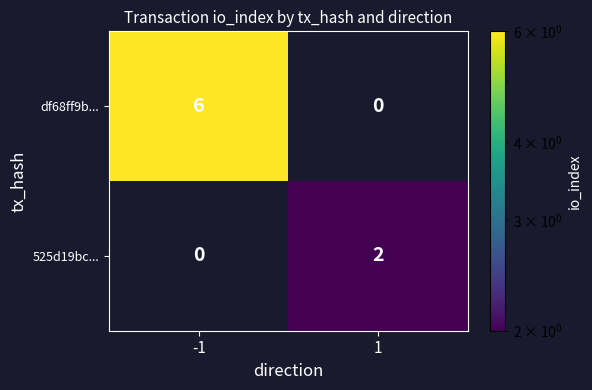

Rank the series by their average value, from highest to lowest.

df68ff9b..., 525d19bc...